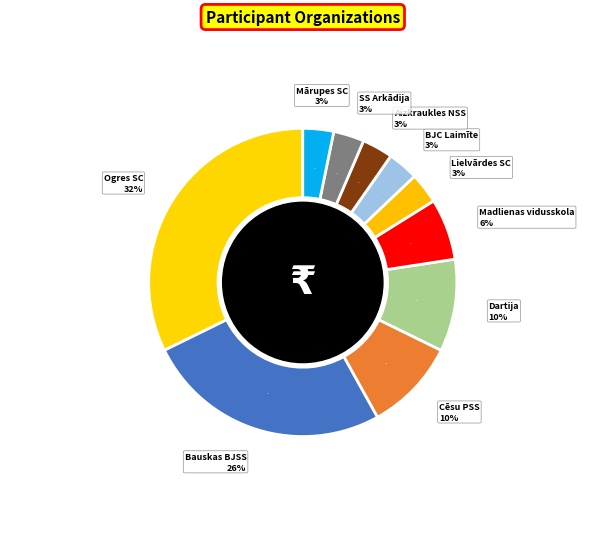

What portion of the pie excludes Ogres SC?

67.7%